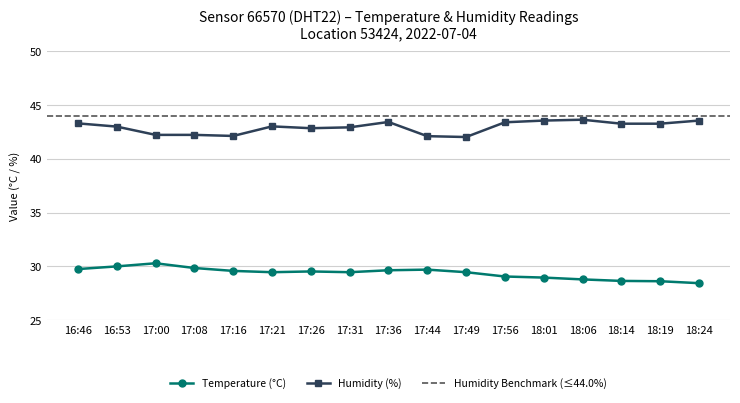

Where is Temperature nearest to the value 29?

18:01